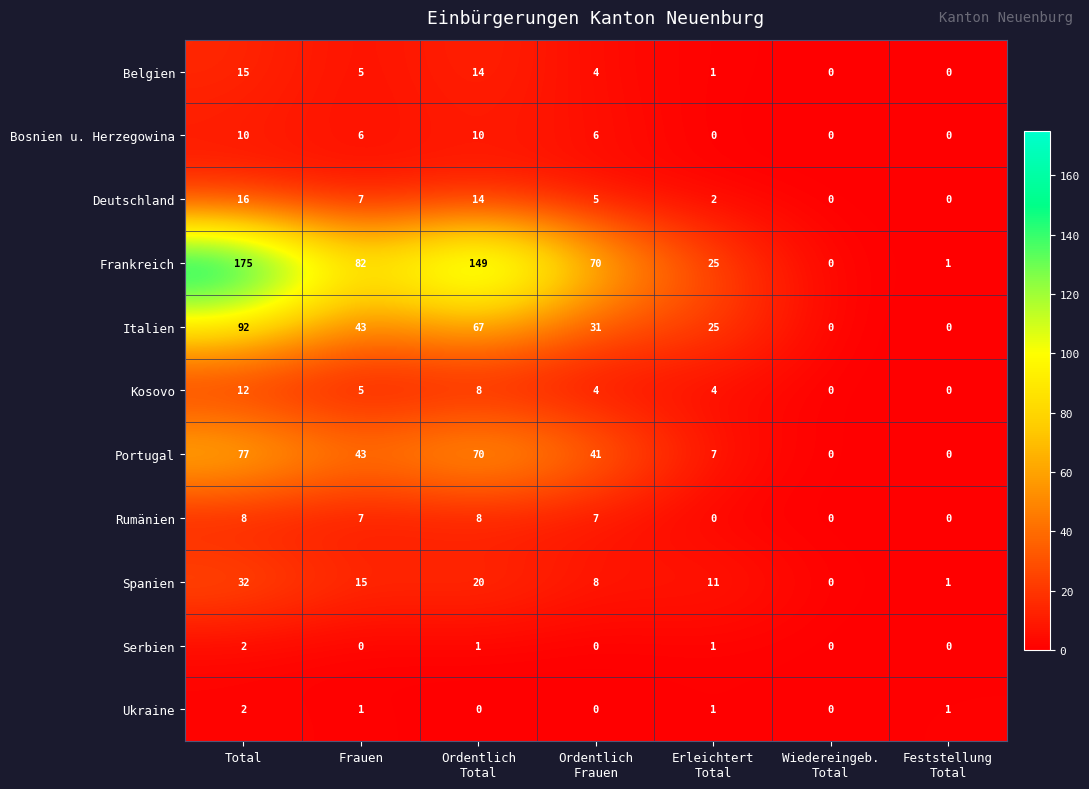

The value of Serbien at Total is 2. True or false?

True